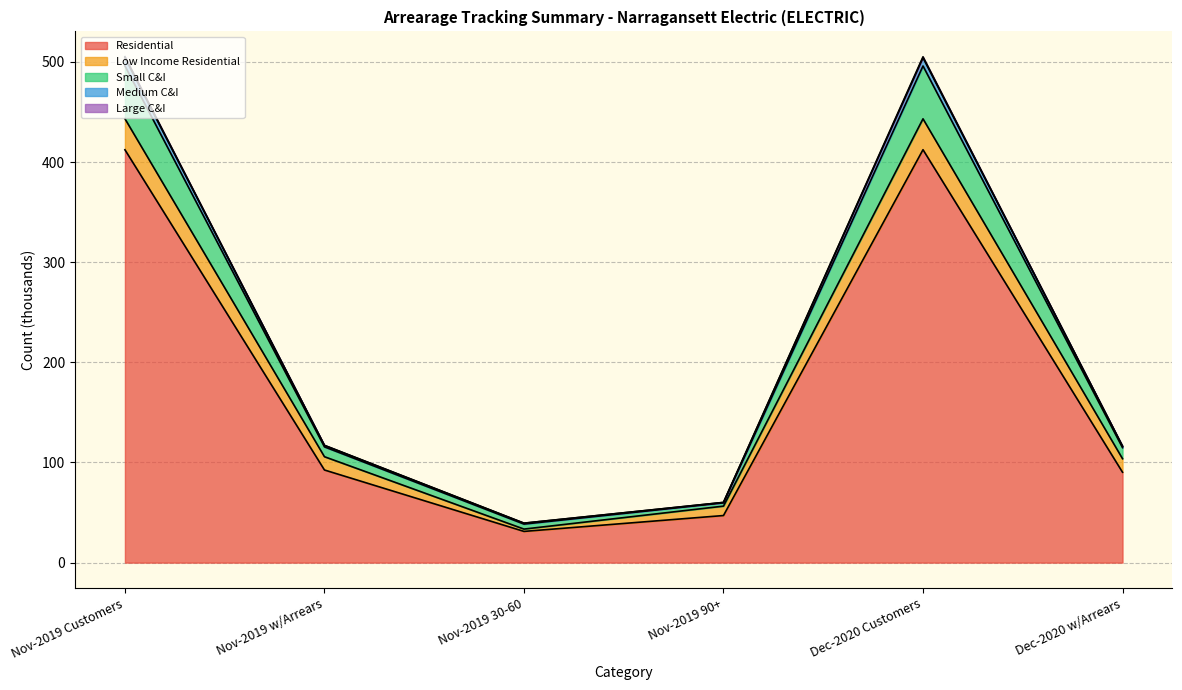

Does the chart display data point markers on the line(s)?

No